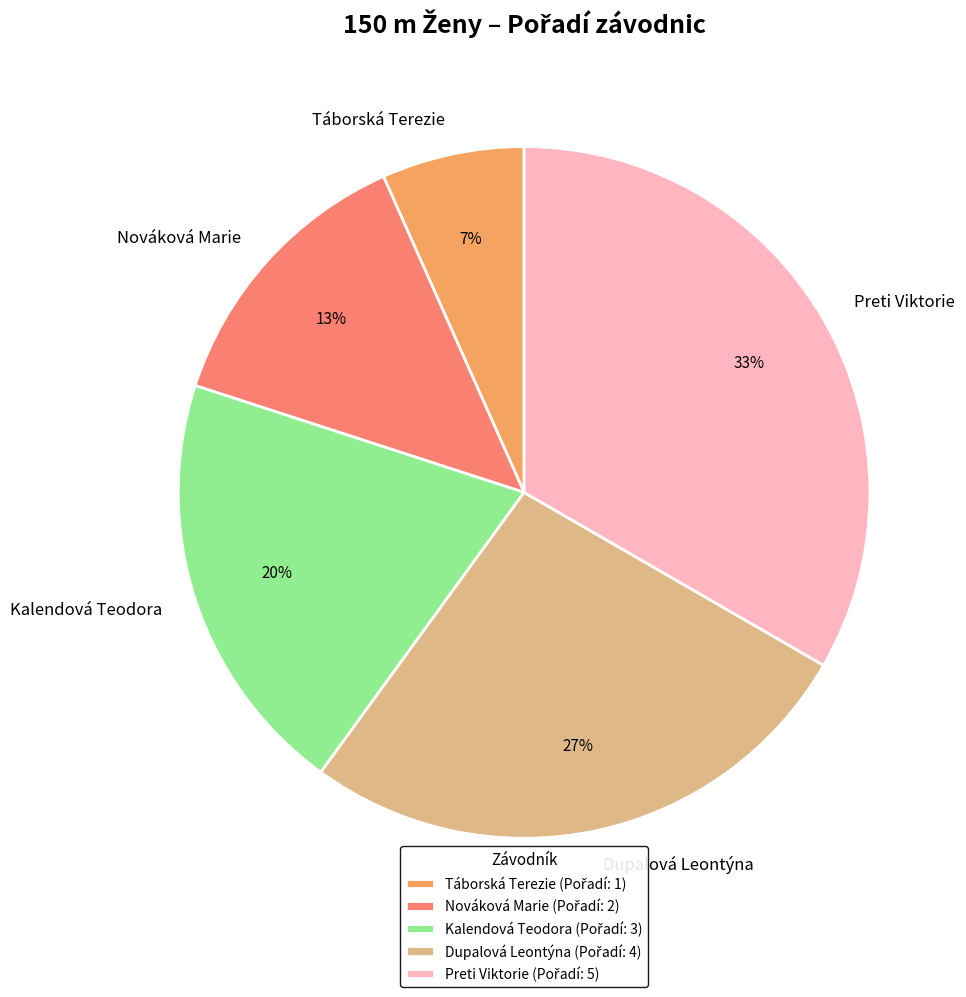

To the nearest percent, what percentage of the pie is Dupalová Leontýna?

27%